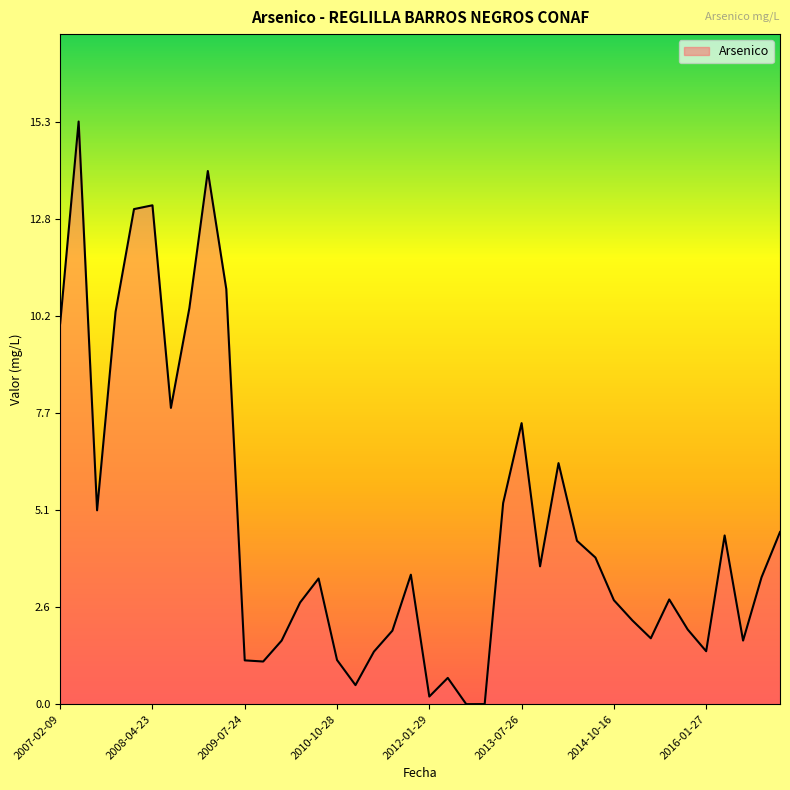

What is the sum of all values?

186.5